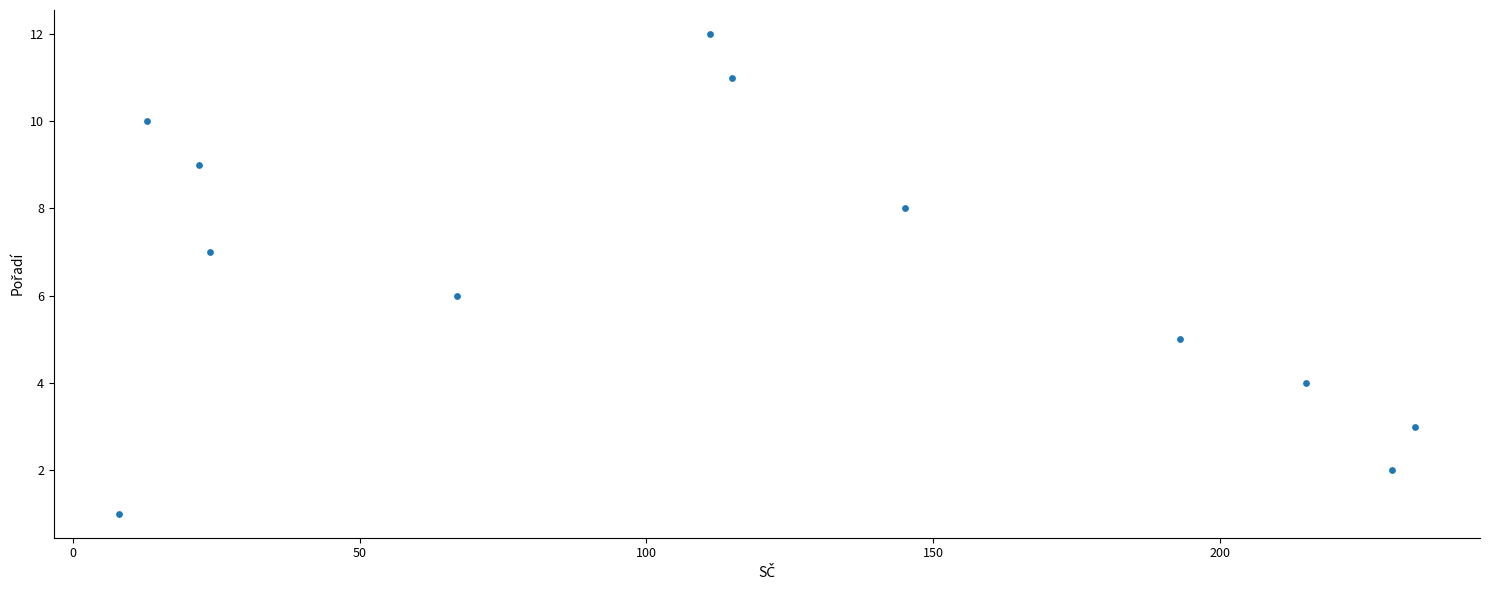

What is the average X value?

115